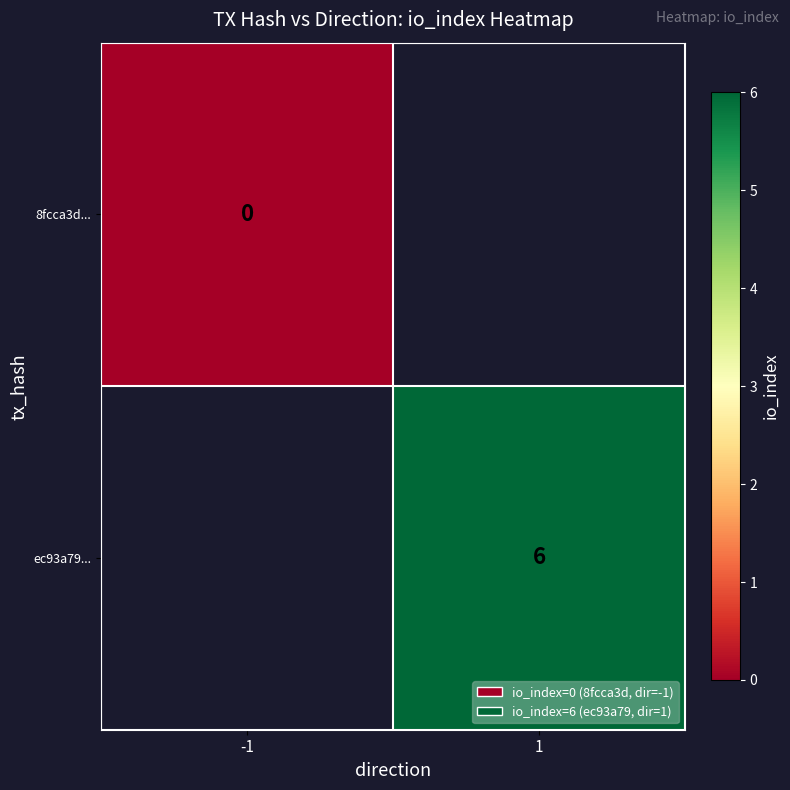

At how many categories does at least one series exceed 4?

1